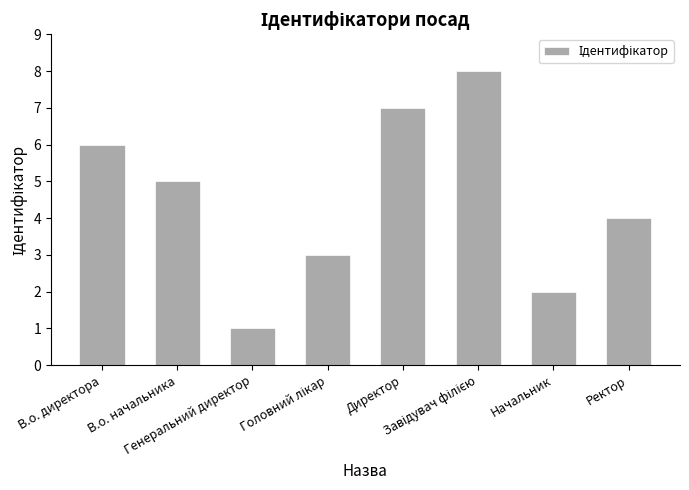

What is the sum of all values?

36